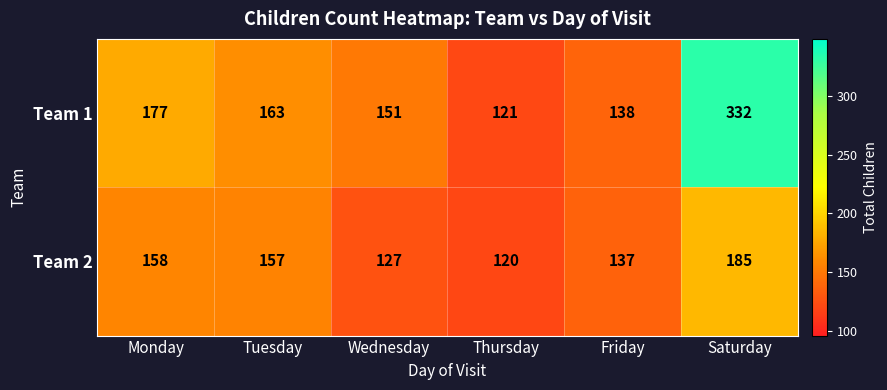

The value of Team 2 at Tuesday is 243. True or false?

False